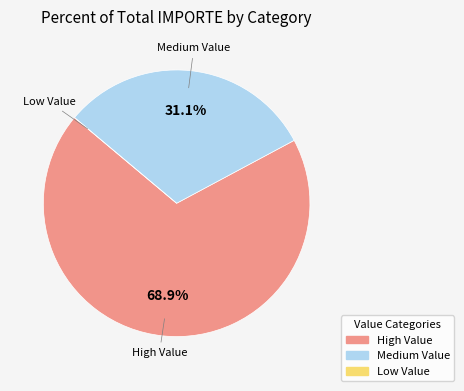

Does any single category account for the majority?

Yes